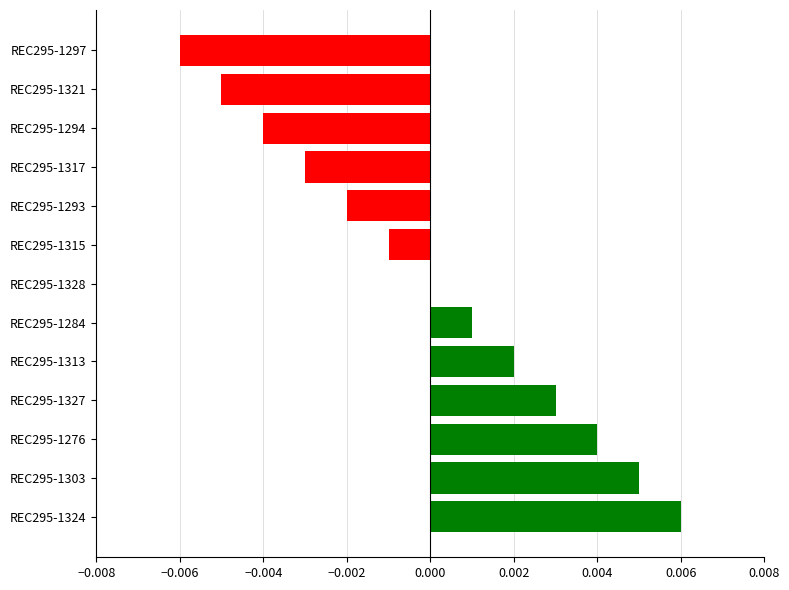

How many data points does each series have?

13